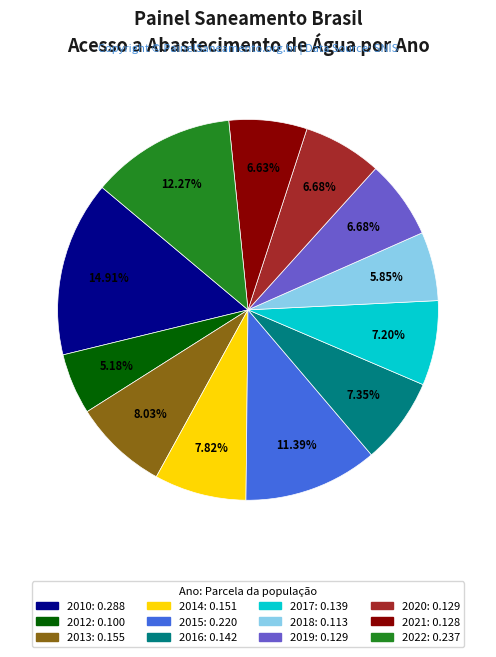

What is the largest slice in the pie chart?

2010